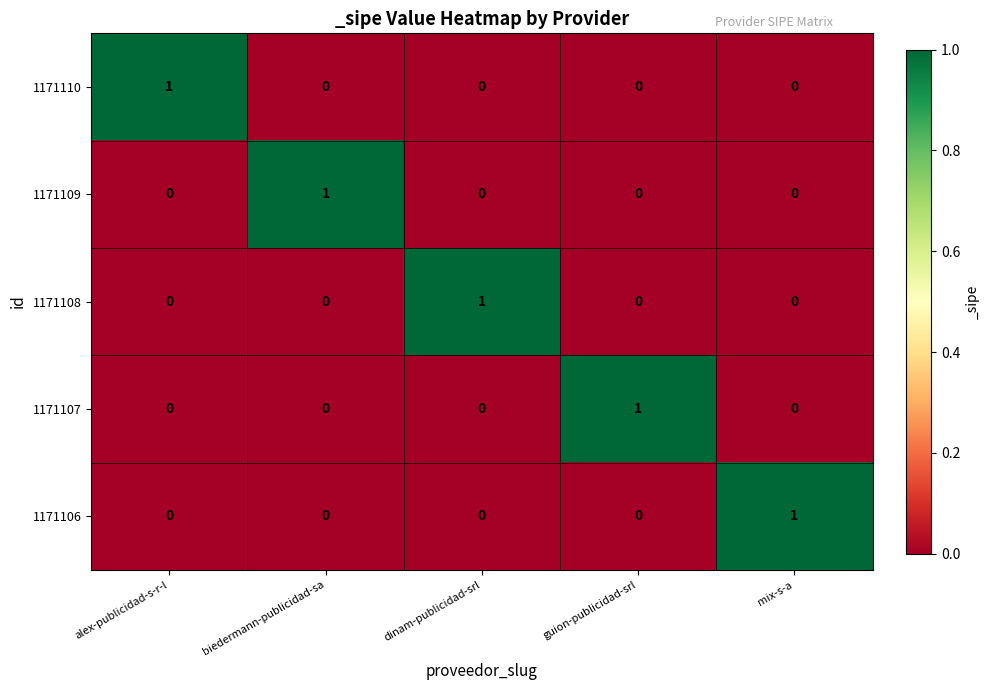

Count the 1171110 values in the range 0 to 1.

5